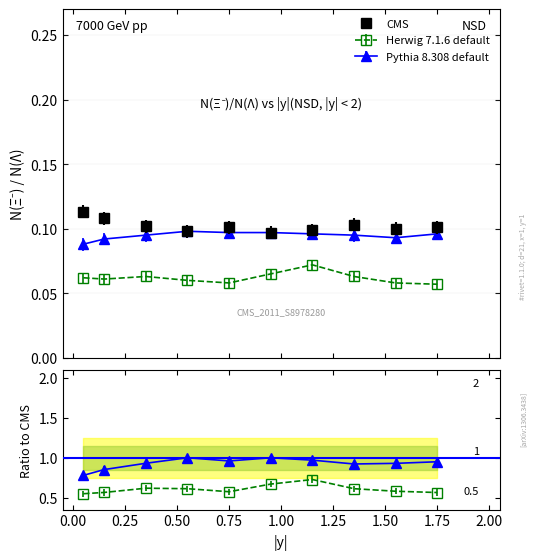

What is the greatest value displayed?

0.1